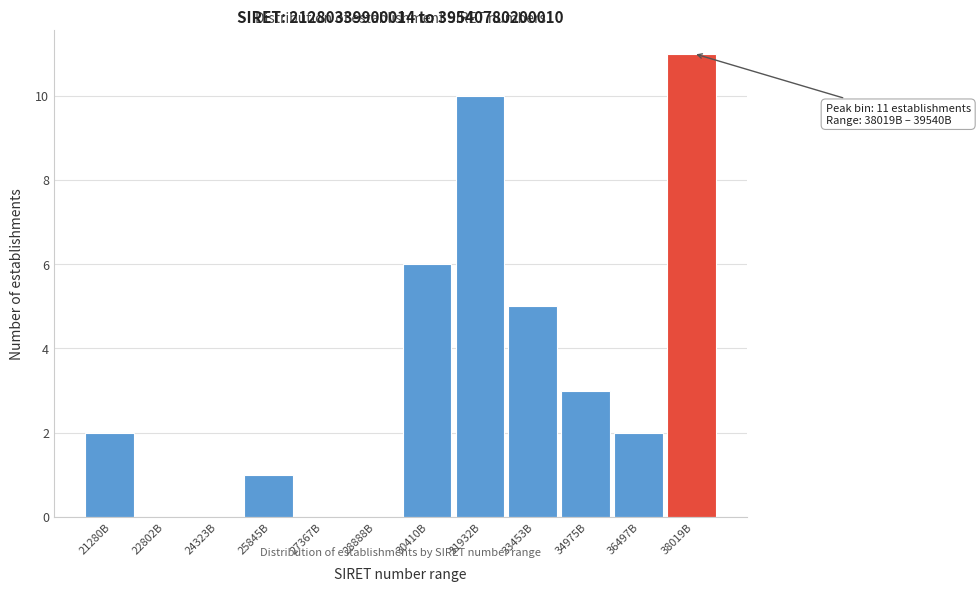

Reading left to right, what are all the values shown in this chart?

21280B=2	22802B=0	24323B=0	25845B=1	27367B=0	28888B=0	30410B=6	31932B=10	33453B=5	34975B=3	36497B=2	38019B=11